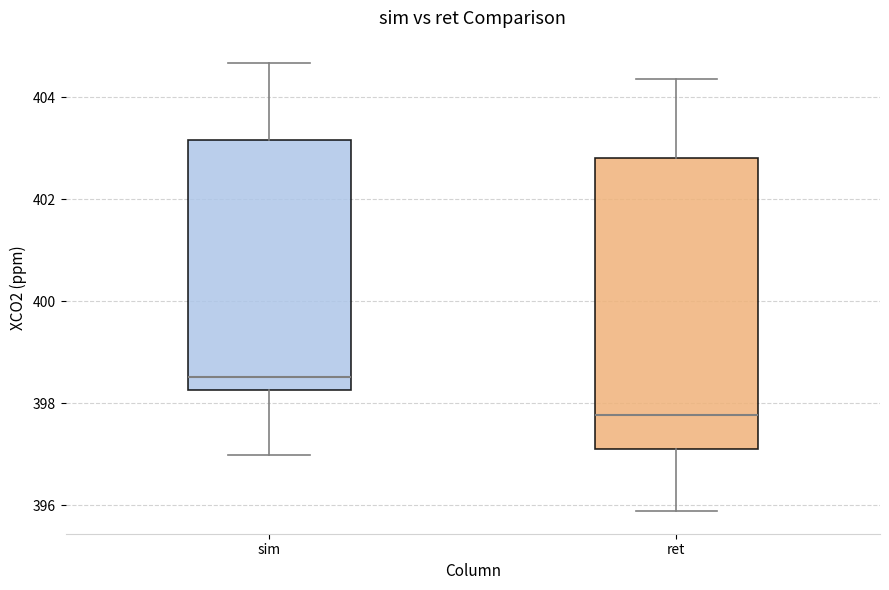

Reading left to right, transcribe this box plot: for each box, give where its median line is, the range the box spans, and where its two whiskers end, as read against the y-axis. The values are not printed on the chart, so give them approximately, as read against the axis.

sim: median 398.6, box 398.2 to 403.2, whiskers 397.0 to 404.6
ret: median 397.8, box 397.0 to 402.8, whiskers 395.8 to 404.4